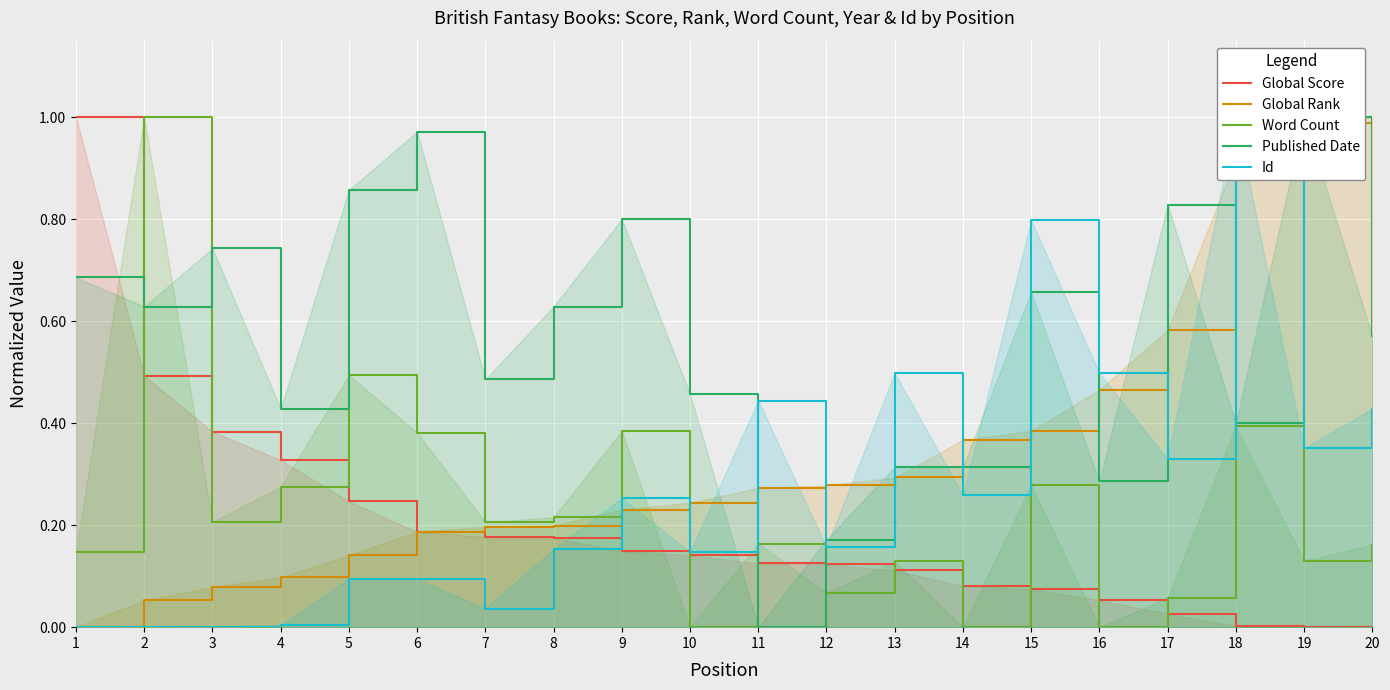

What are all the series names shown in the legend?

Global Score, Global Rank, Word Count, Published Date, Id